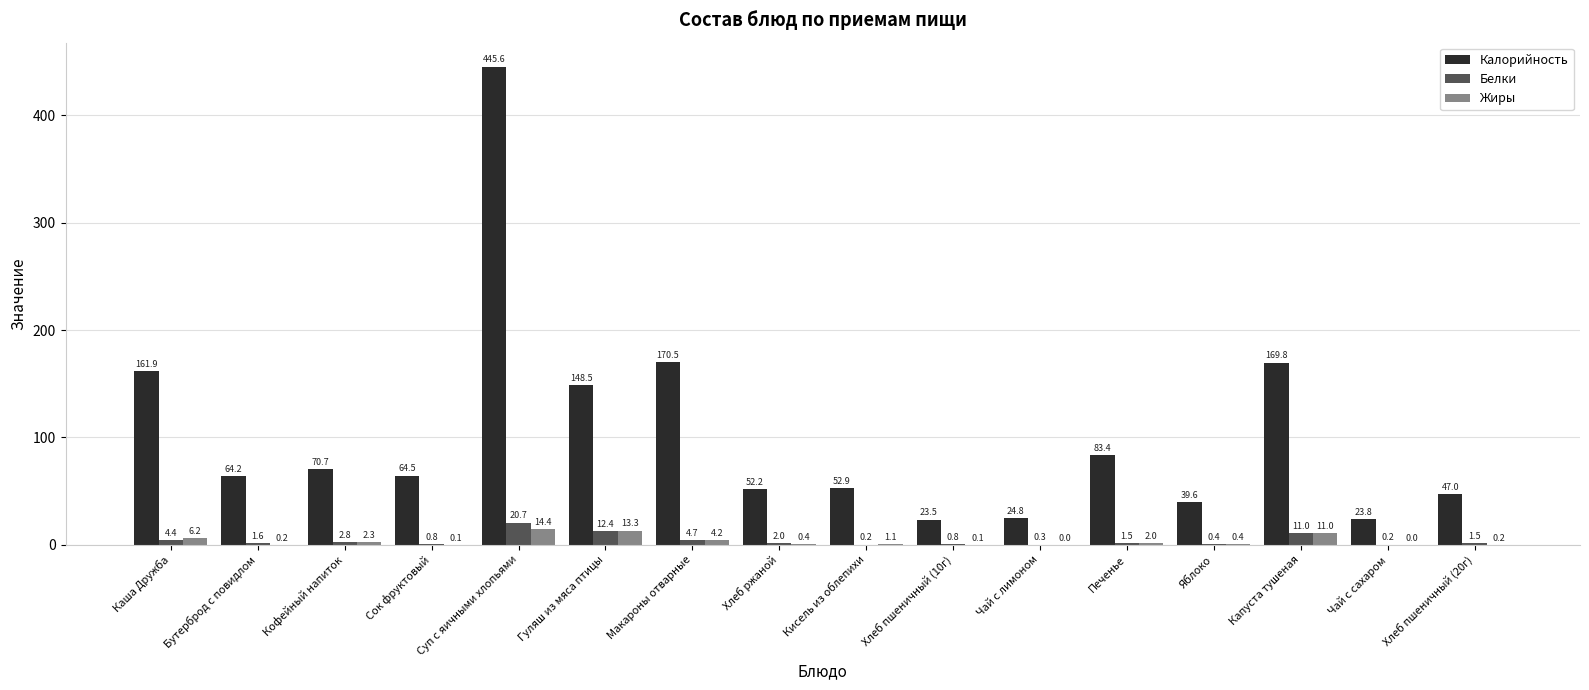

Where does the Жиры series first go above 1?

Каша Дружба